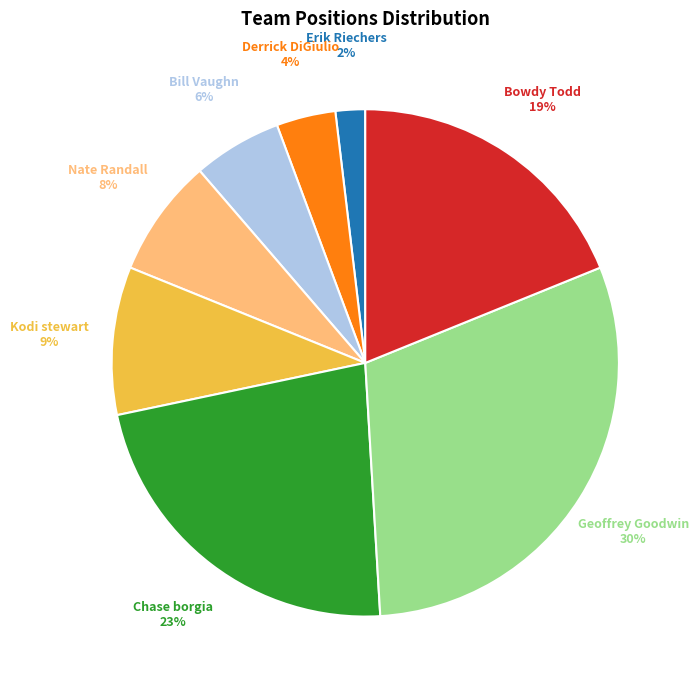

Is there any slice that represents more than half of the pie?

No